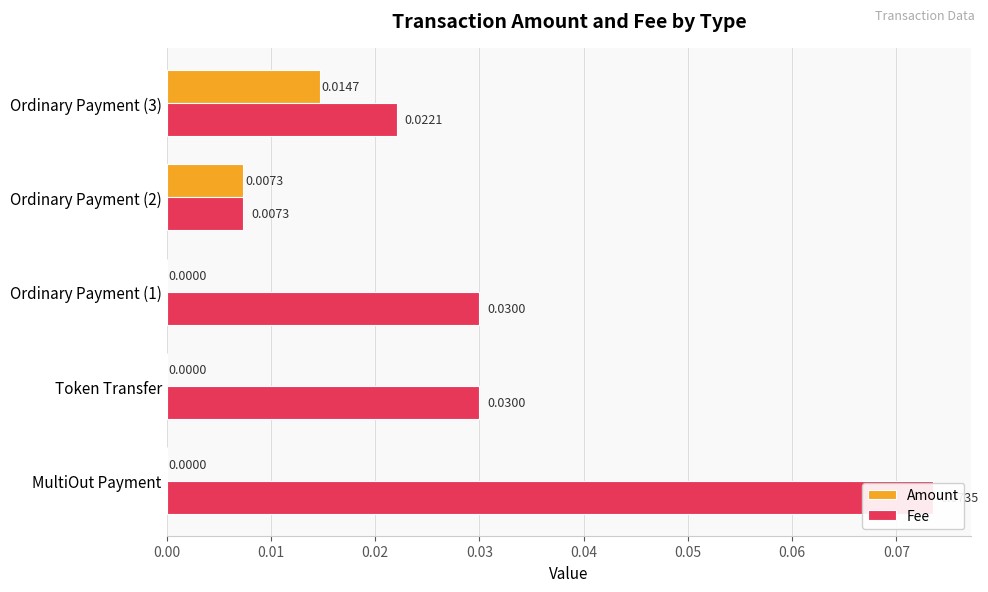

Reading left to right, list all the values displayed in this chart.

Amount: 0.0	0.0	0.0	0.0	0.0
Fee: 0.1	0.0	0.0	0.0	0.0